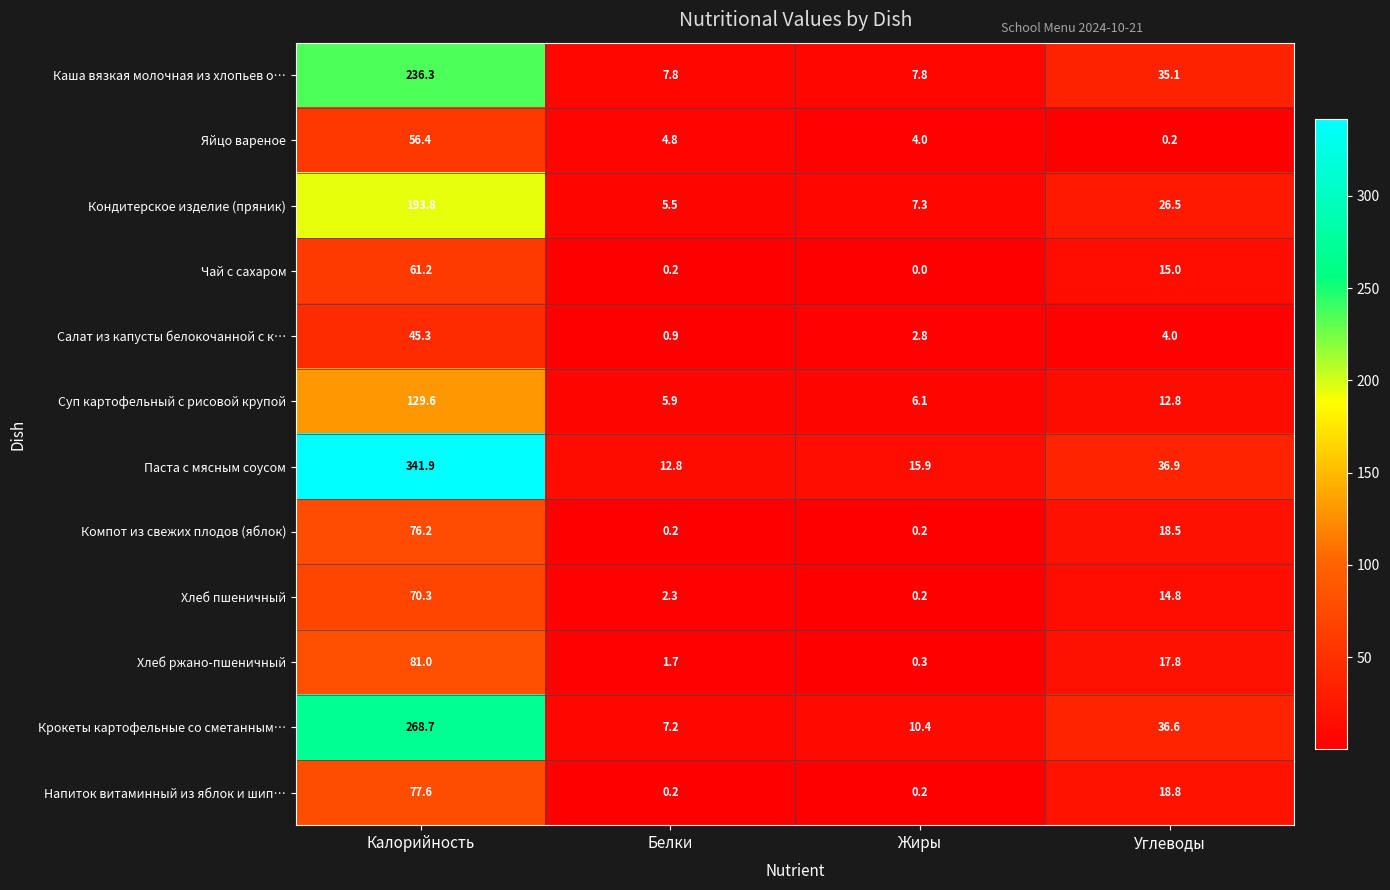

Rank the categories by Крокеты картофельные со сметанным… value from highest to lowest.

Калорийность, Углеводы, Жиры, Белки